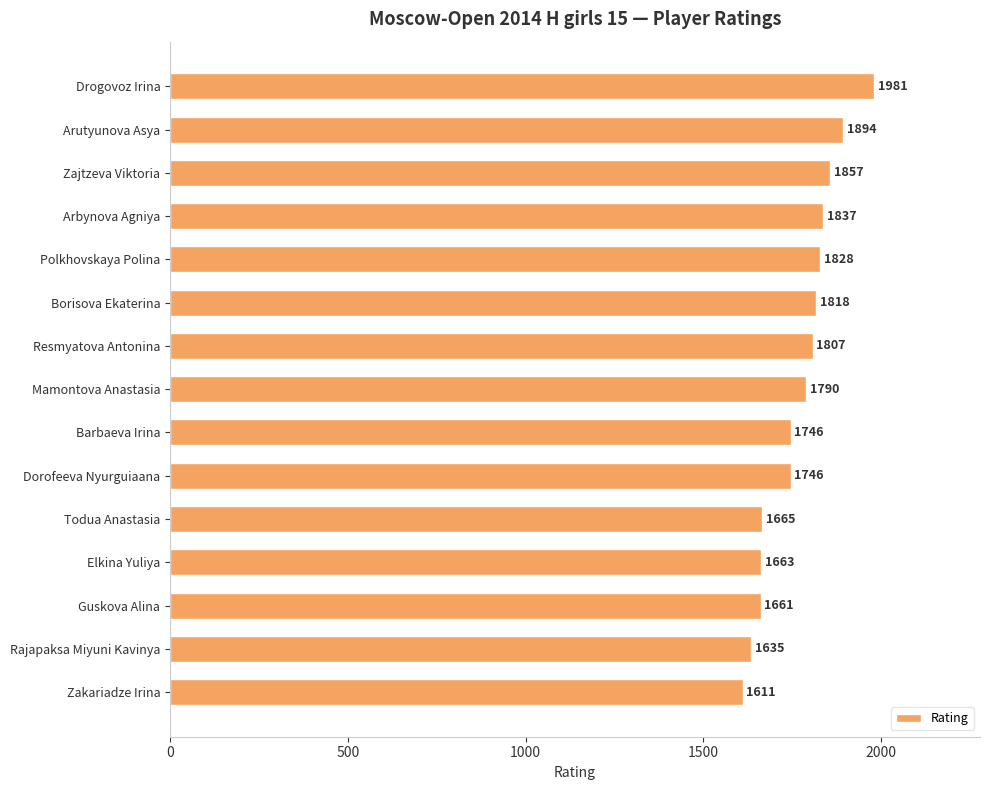

What is the difference between the maximum and minimum values?

370